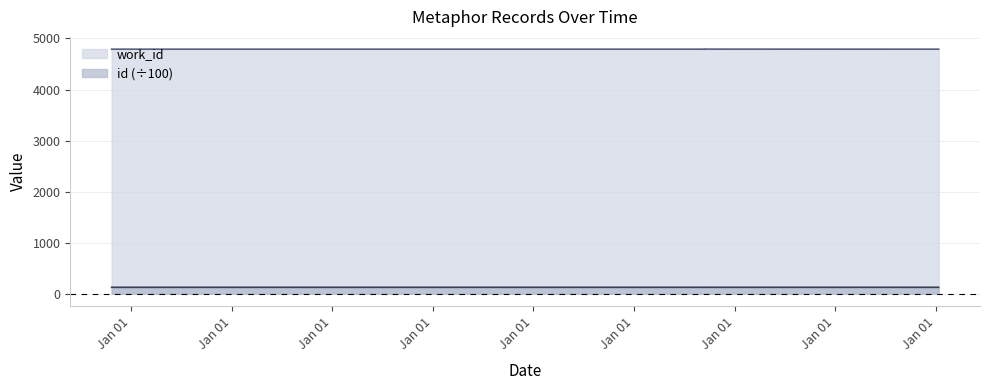

Reading left to right, list all the values displayed in this chart.

id: 2003-10-22=127.1	2003-10-23=127.1	2009-09-14=127.1	2009-09-14=127.2	2009-09-14=127.2	2009-09-14=127.2	2011-06-14=127.1	2012-01-12=127.1
work_id: 2003-10-22=4790.0	2003-10-23=4790.0	2009-09-14=4790.0	2009-09-14=4791.0	2009-09-14=4791.0	2009-09-14=4791.0	2011-06-14=4790.0	2012-01-12=4790.0